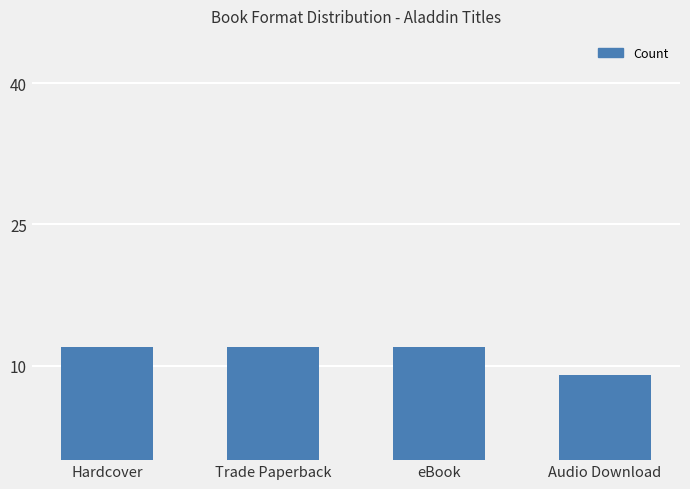

What is the label of the 2nd bar from the right?

eBook